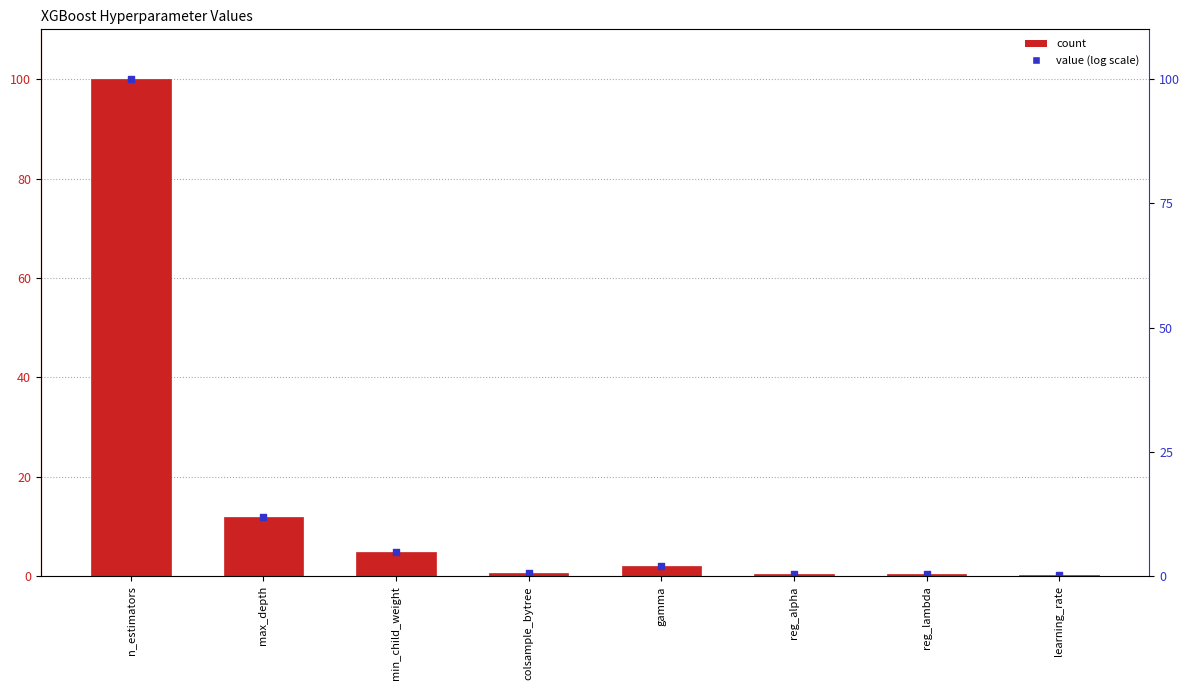

What is the total value across all series at reg_alpha?

1.0